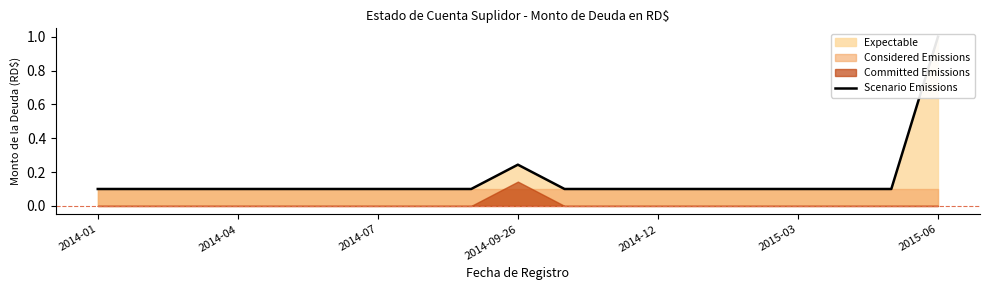

Read the value at 2015-03.

0.1